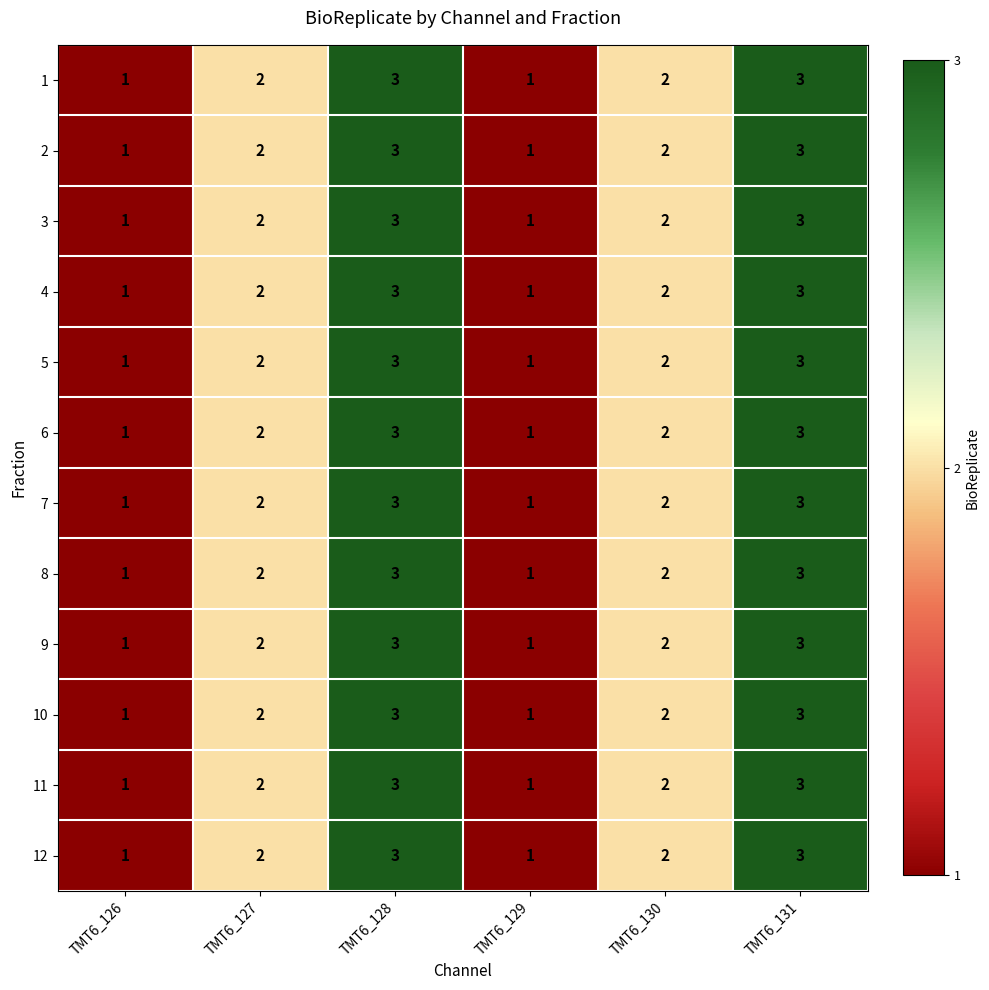

What is the sum of the 11 values at TMT6_130 and TMT6_126?

3